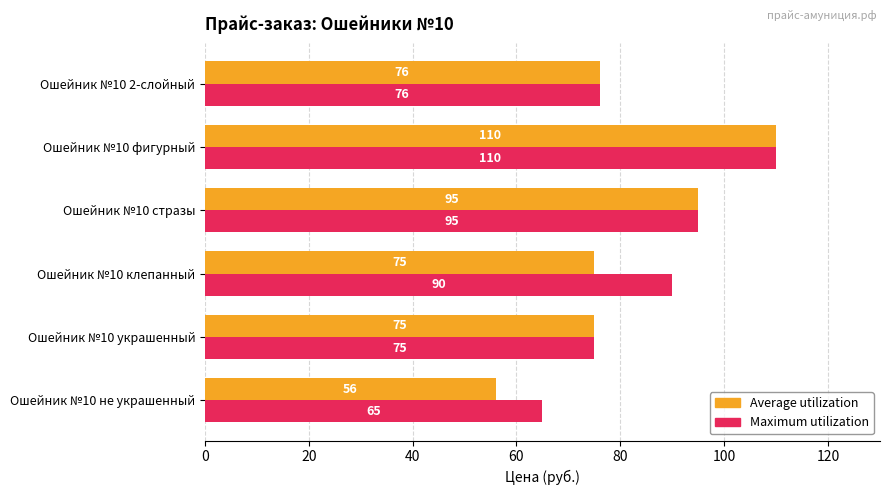

Where is Average utilization nearest to the value 83?

Ошейник №10 2-слойный